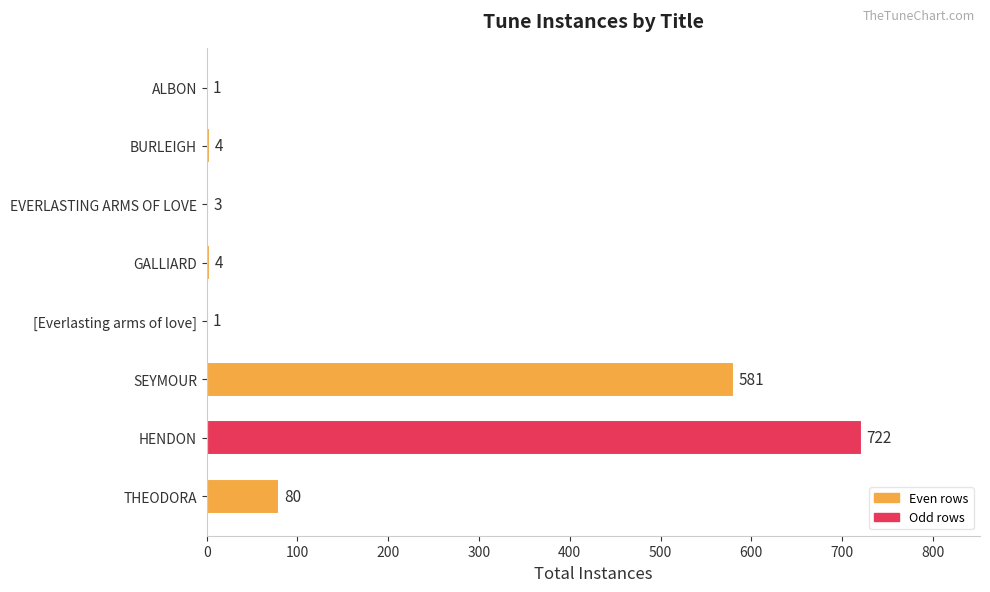

Which has a higher value, SEYMOUR or EVERLASTING ARMS OF LOVE?

SEYMOUR